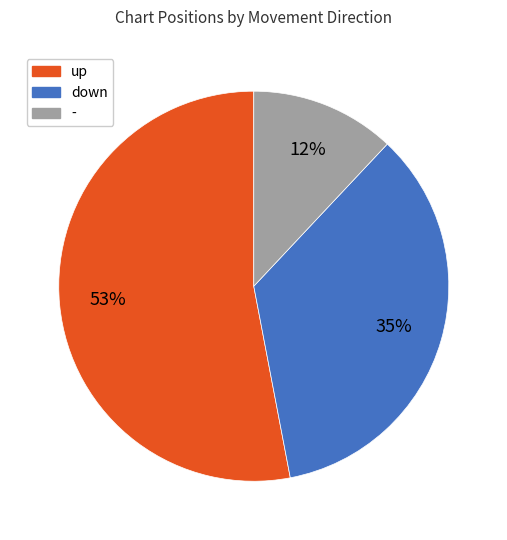

Count the number of slices in the pie.

3